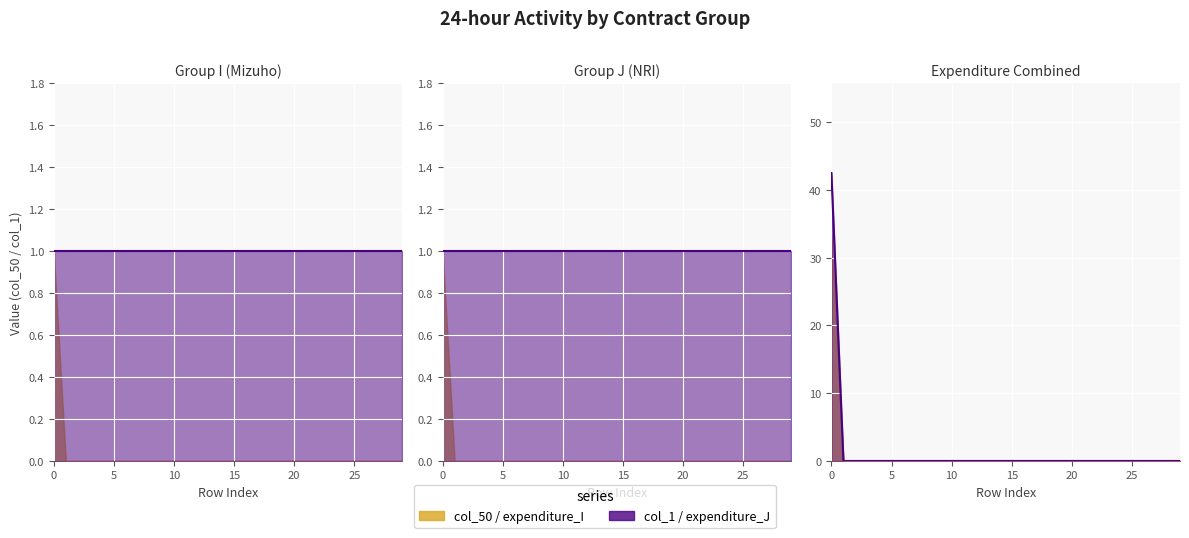

Rank the categories by col_1_I value from highest to lowest.

0, 1, 2, 3, 4, 5, 6, 7, 8, 9, 10, 11, 12, 13, 14, 15, 16, 17, 18, 19, 20, 21, 22, 23, 24, 25, 26, 27, 28, 29